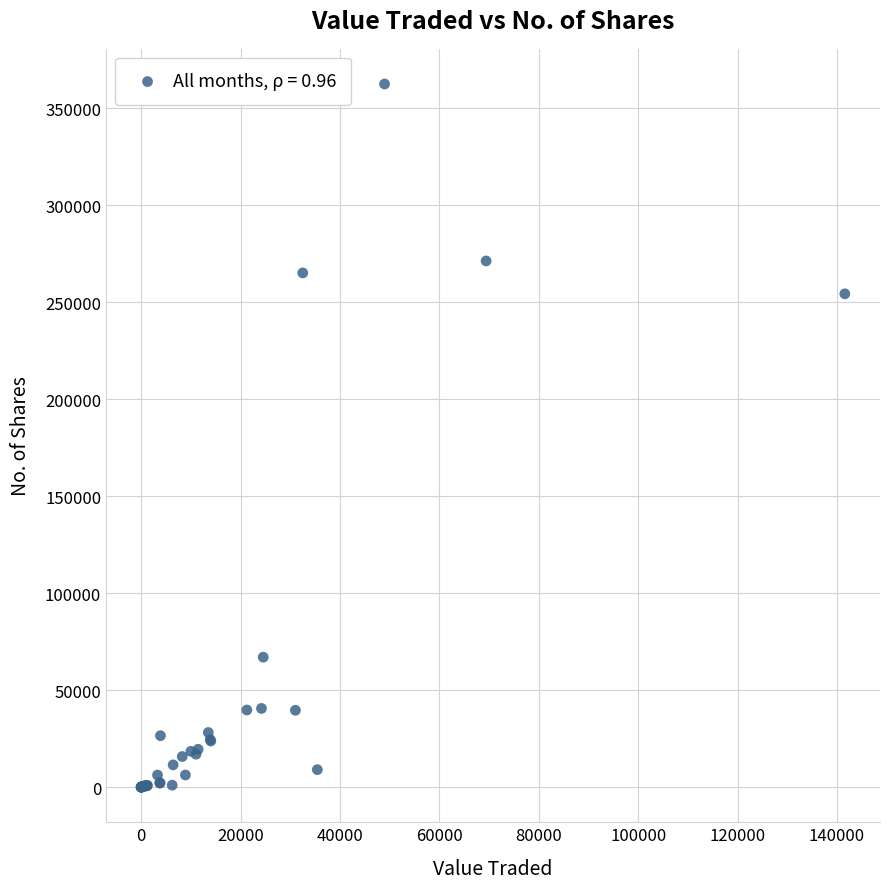

What Y value in the scatter plot is closest to 181231?

254287